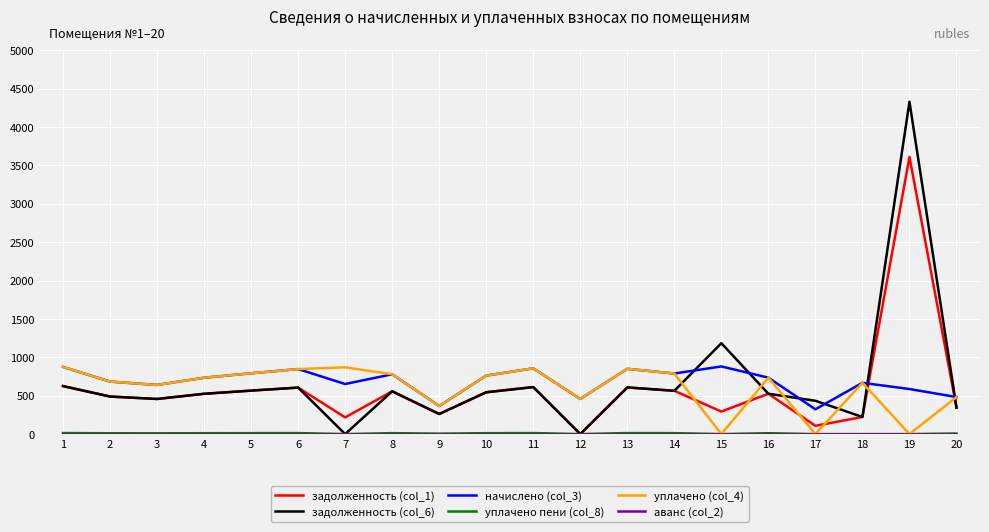

Is the value of начислено (col_3) at 3 greater than the value of уплачено (col_4) at 1?

No